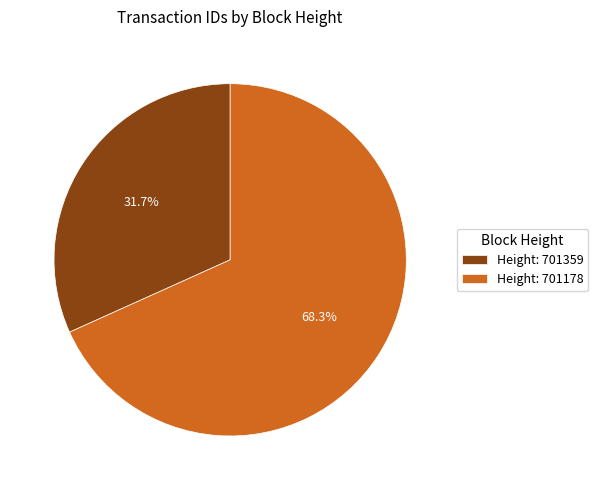

Between Height: 701359 and Height: 701178, which is larger?

Height: 701178